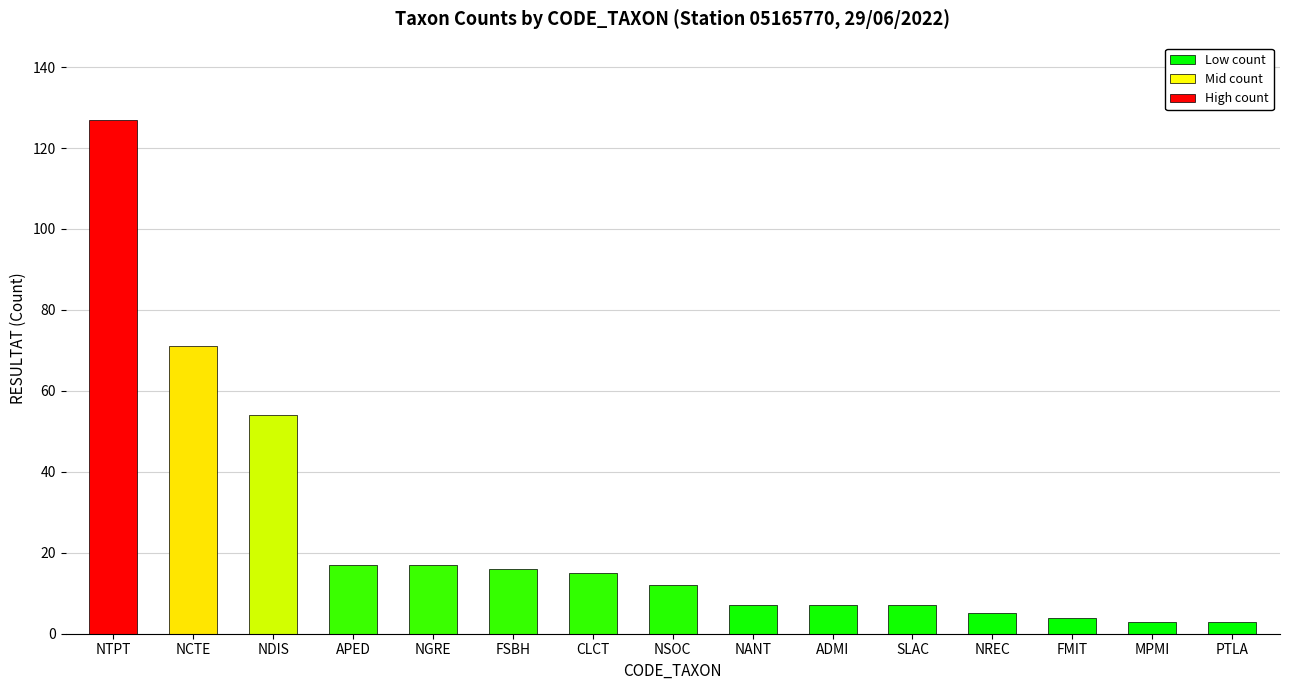

True or false: the data shows 54 at NDIS.

True